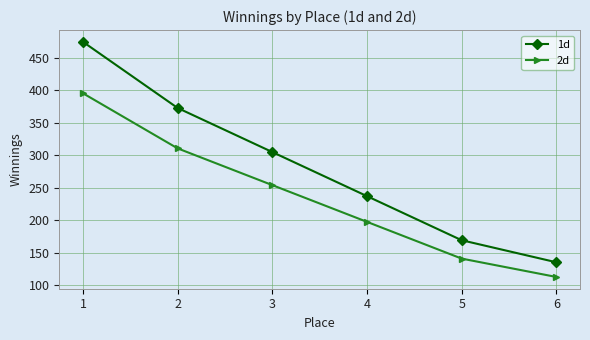

What is the difference between the 1d values at 2 and 3?

67.8